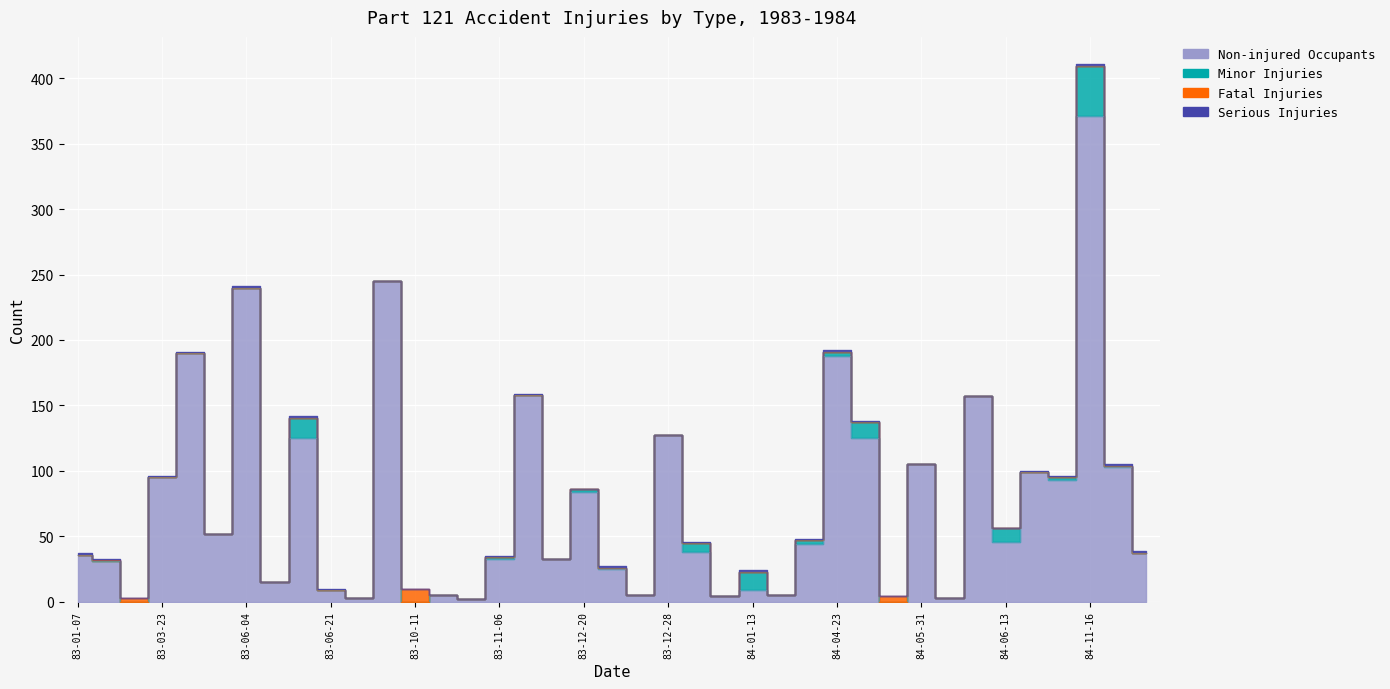

Which series has the largest total across all categories?

inj_occ_n